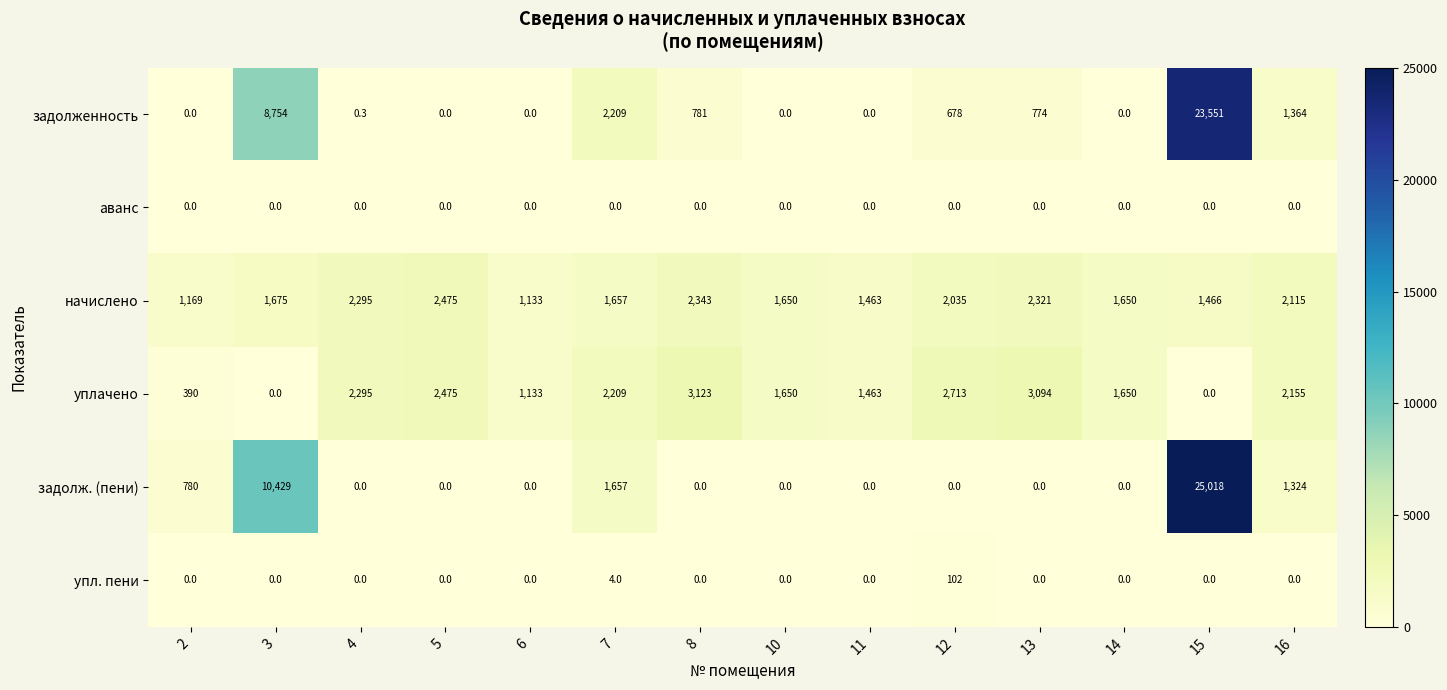

What is the highest value of the уплачено series?

3123.0